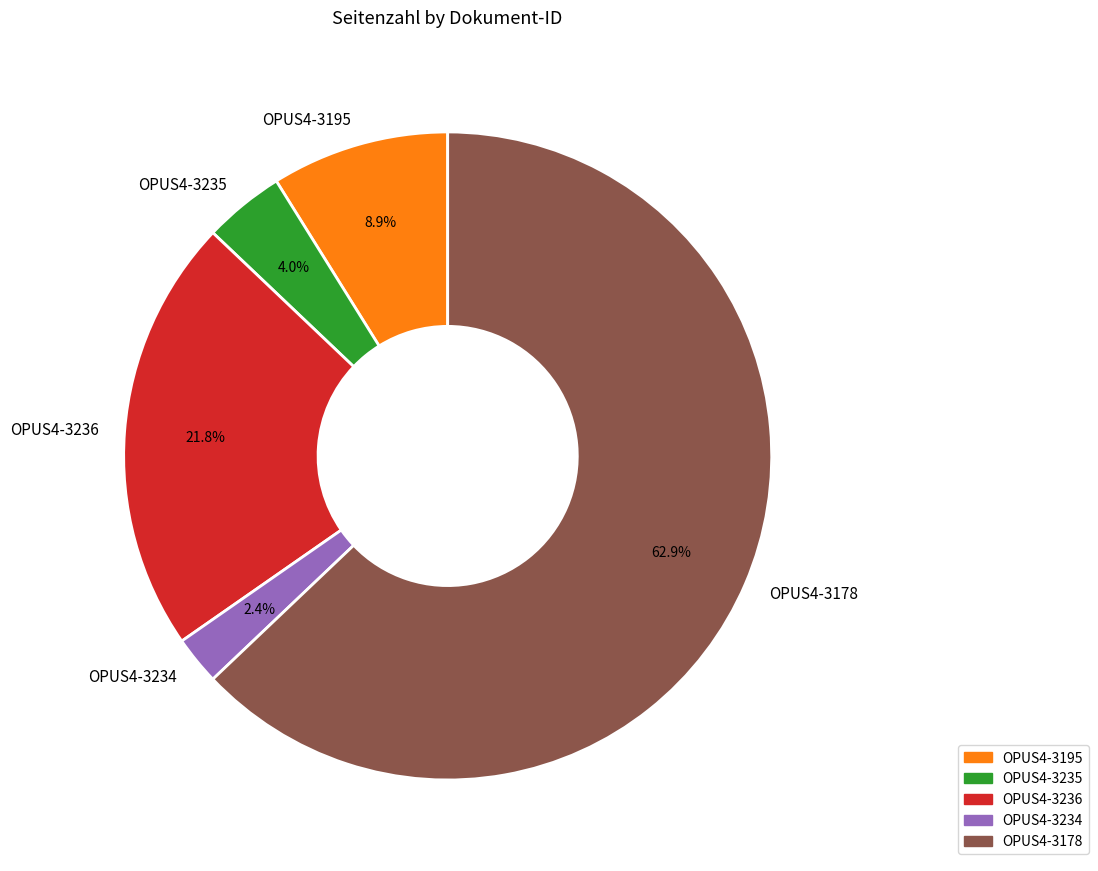

Rank the categories by value from highest to lowest.

OPUS4-3178, OPUS4-3236, OPUS4-3195, OPUS4-3235, OPUS4-3234